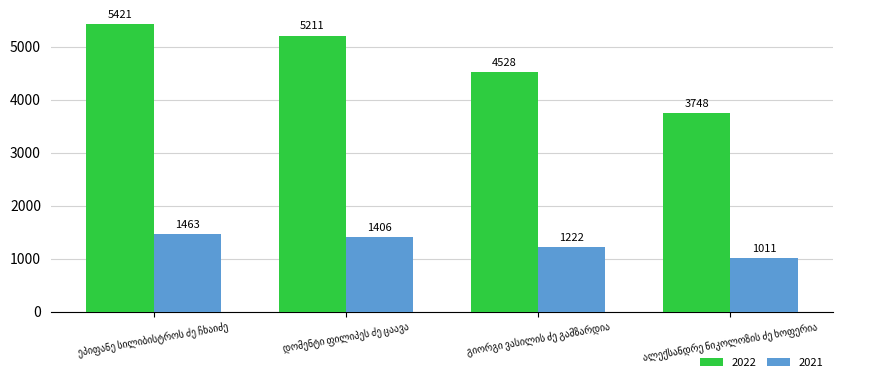

Does the chart contain stacked bars?

No